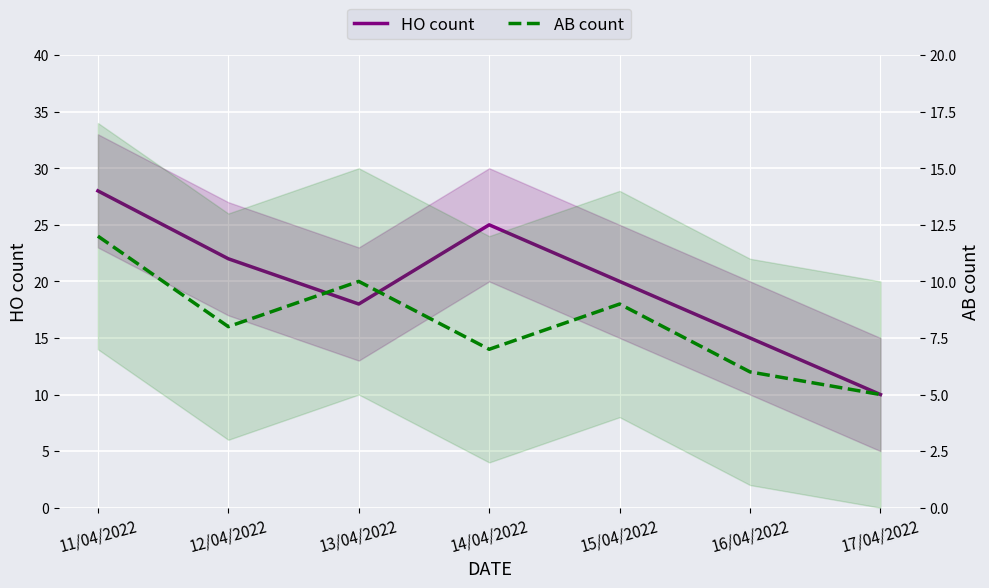

In HO count, how many points are lower than both neighbors (excluding endpoints)?

1